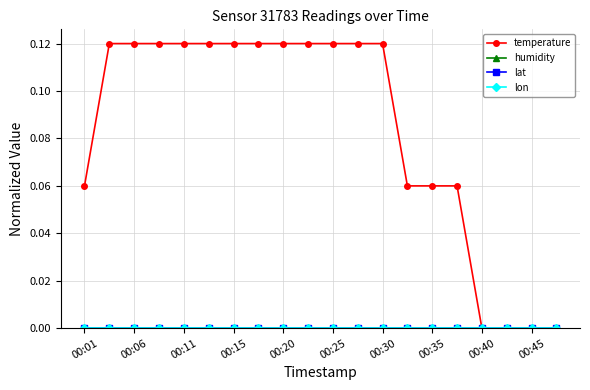

Is this an area chart (filled region under the line)?

No